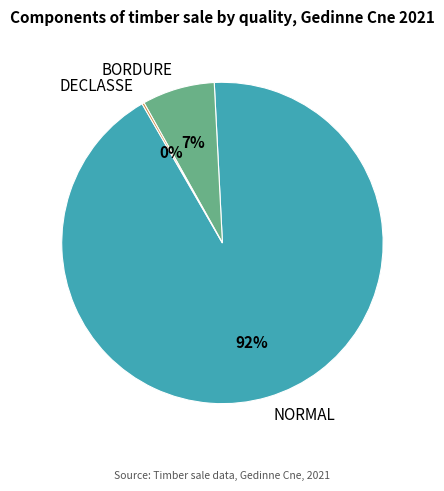

Which slice is the largest?

NORMAL